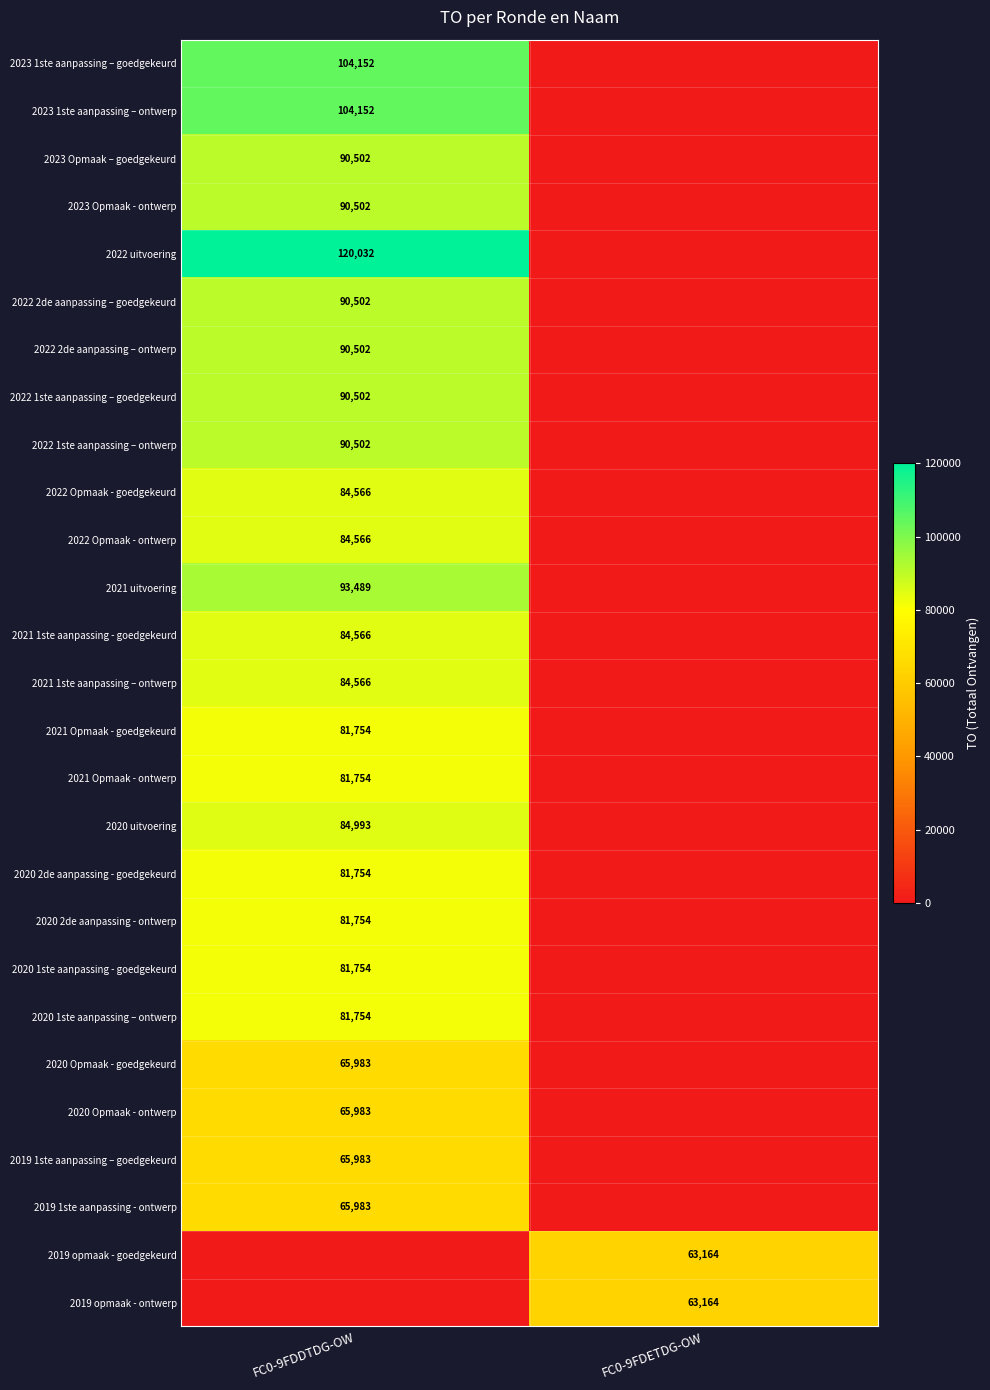

What is the total value across all series at FC0-9FDETDG-OW?

126328